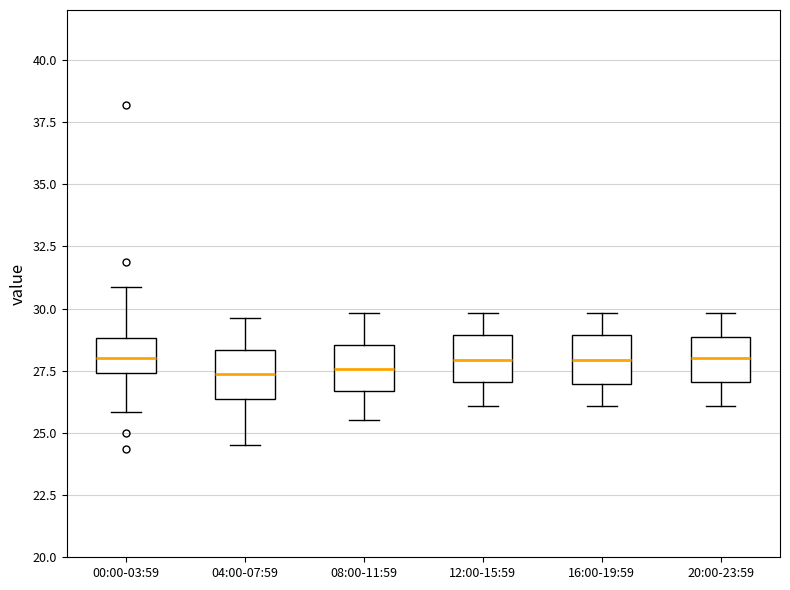

Reading left to right, read every box against the y-axis: the position of its median line, the range the box covers, and the ends of its whiskers. The values are not printed on the chart, so give them approximately, as read against the axis.

00:00-03:59: median 28.0, box 27.5 to 29.0, whiskers 26.0 to 31.0
04:00-07:59: median 27.5, box 26.5 to 28.5, whiskers 24.5 to 29.5
08:00-11:59: median 27.5, box 26.5 to 28.5, whiskers 25.5 to 30.0
12:00-15:59: median 28.0, box 27.0 to 29.0, whiskers 26.0 to 30.0
16:00-19:59: median 28.0, box 27.0 to 29.0, whiskers 26.0 to 30.0
20:00-23:59: median 28.0, box 27.0 to 29.0, whiskers 26.0 to 30.0